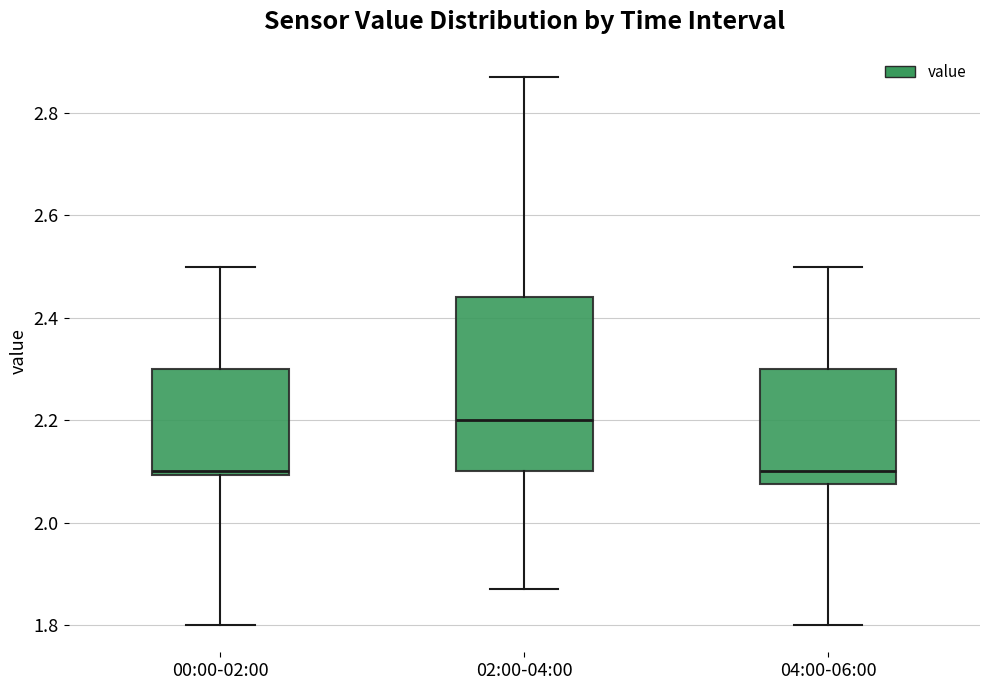

Comparing the boxes themselves (not the whiskers), which one is the tallest?

02:00-04:00